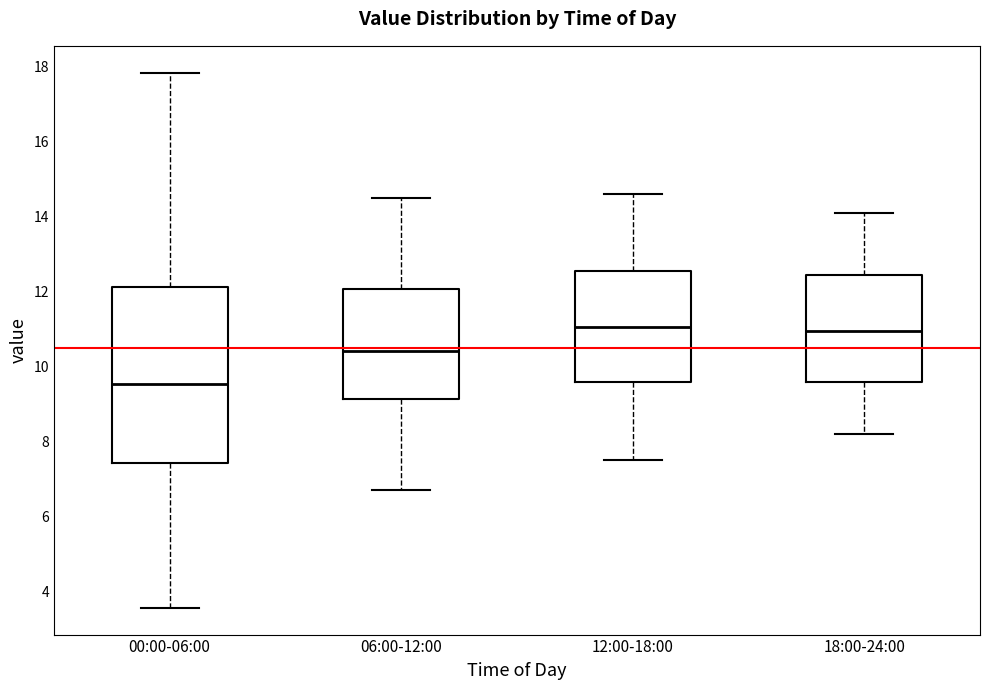

Which box is the tallest, from its lower edge to its upper edge?

00:00-06:00